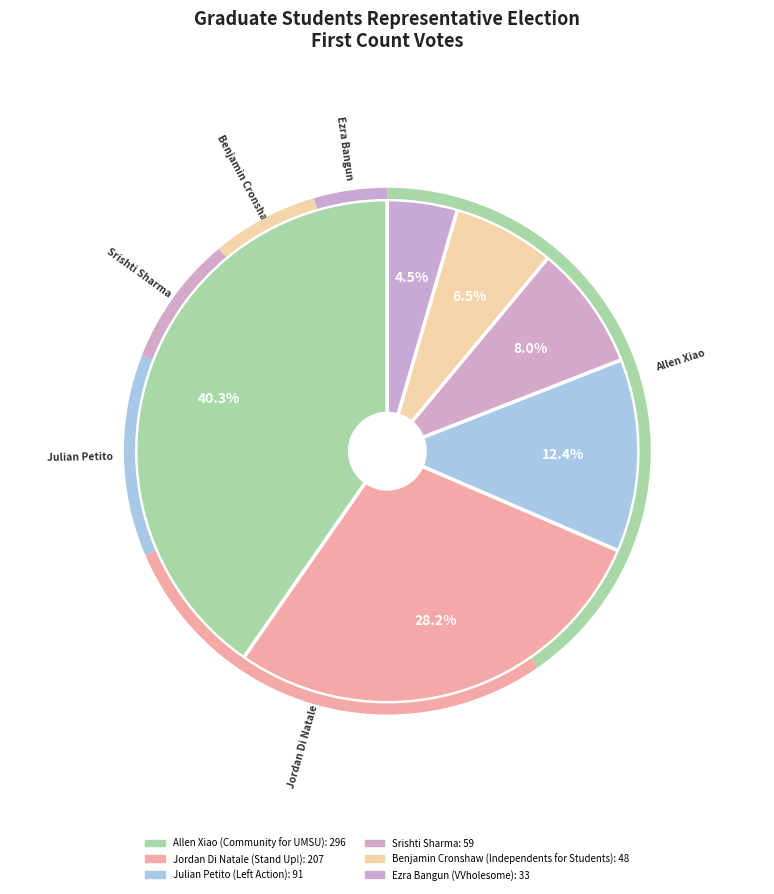

To the nearest percent, what percentage of the pie is Benjamin Cronshaw (Independents for Students)?

7%